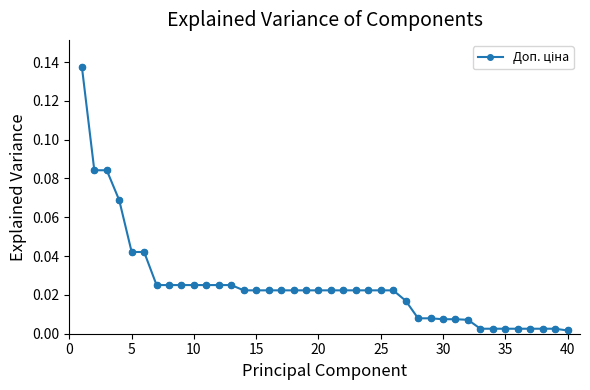

What is the sum of all values?

1.0